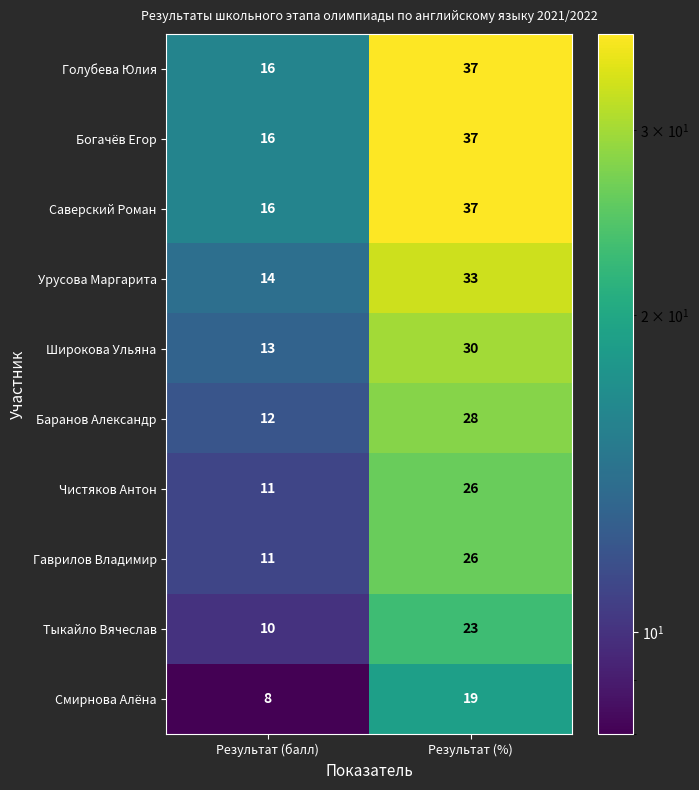

Is it true that Гаврилов Владимир equals 26 at Результат (%)?

True